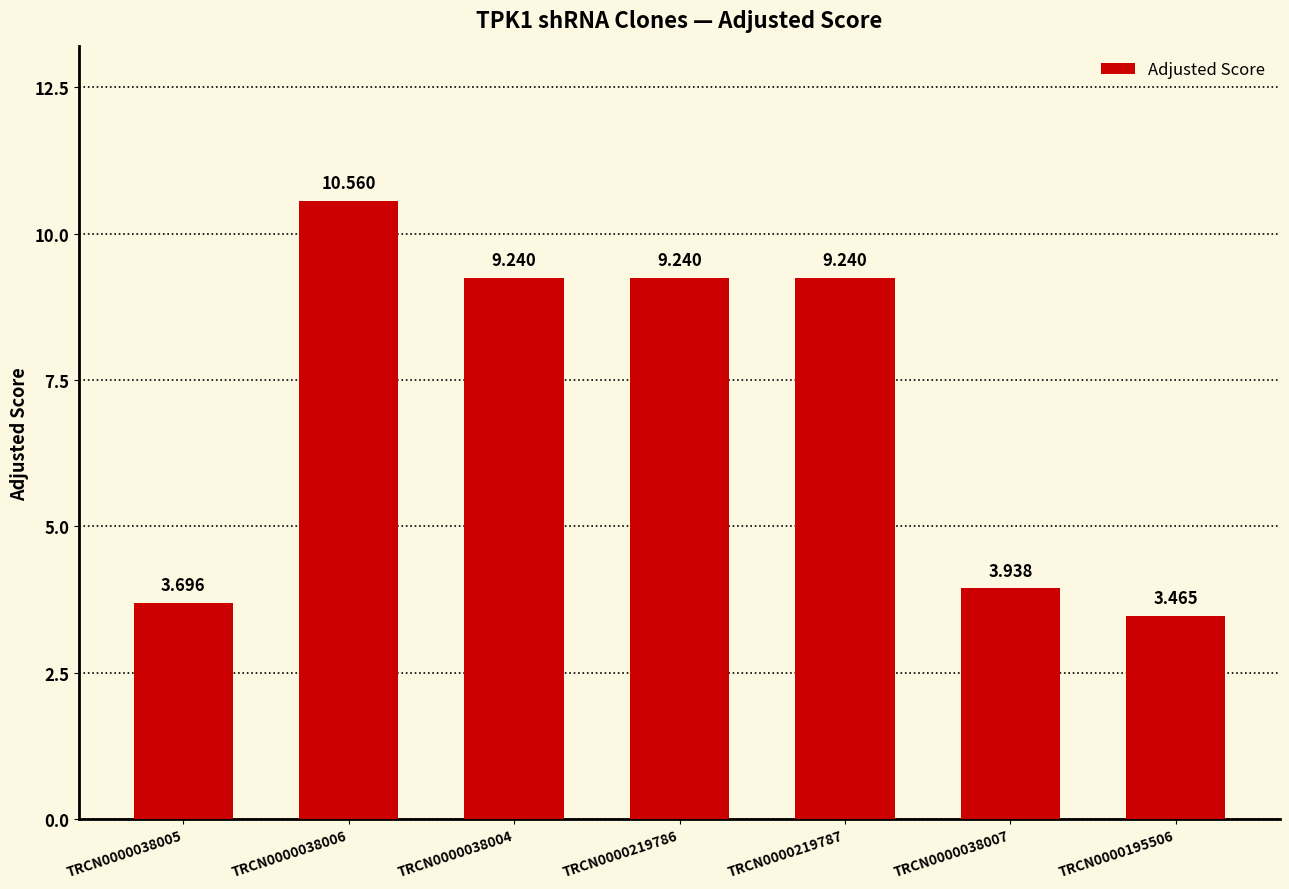

What position from the left is TRCN0000038004?

3